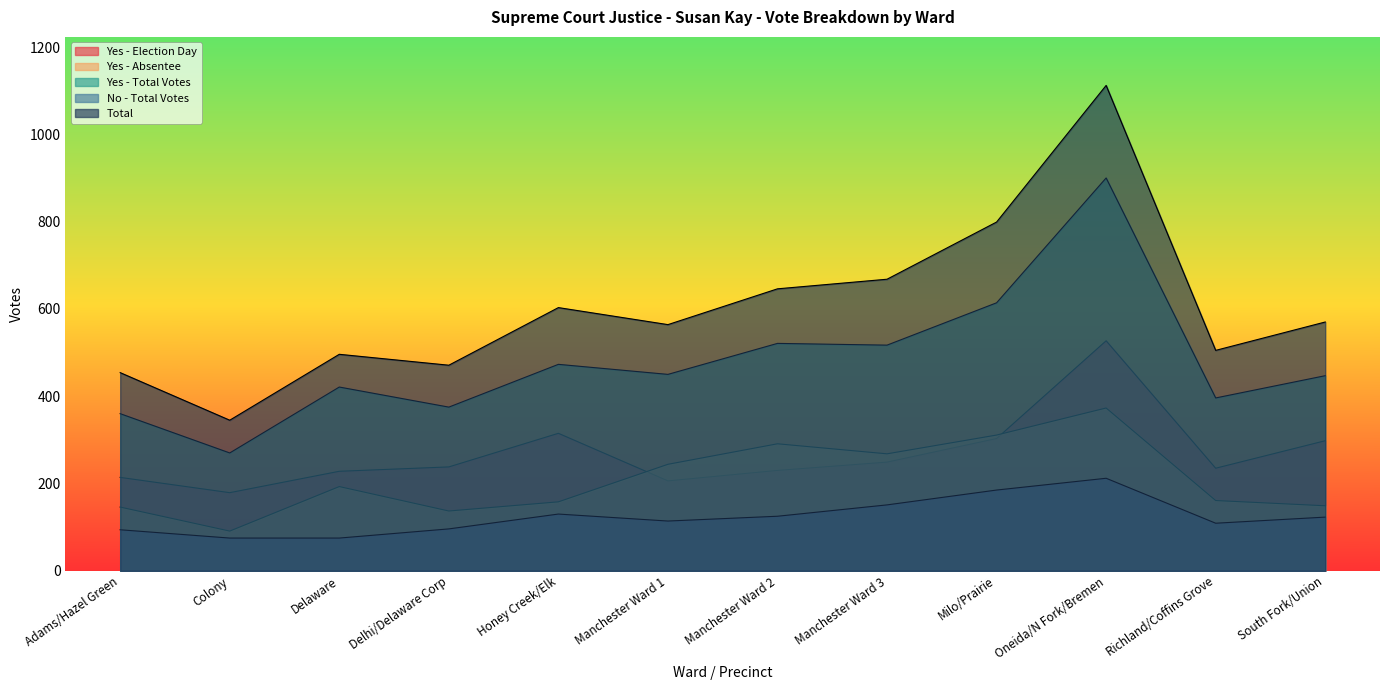

Which category has the highest value in the Yes - Absentee series?

Oneida/N Fork/Bremen